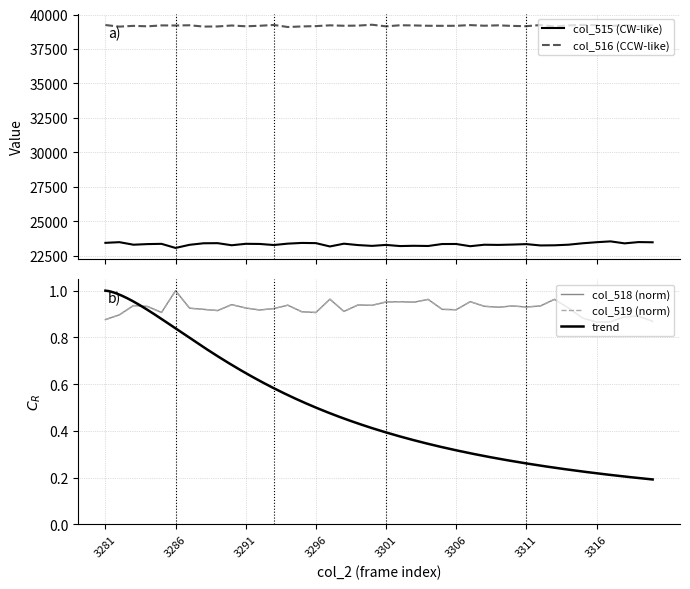

How many interior local valleys does the col_515 series have?

12